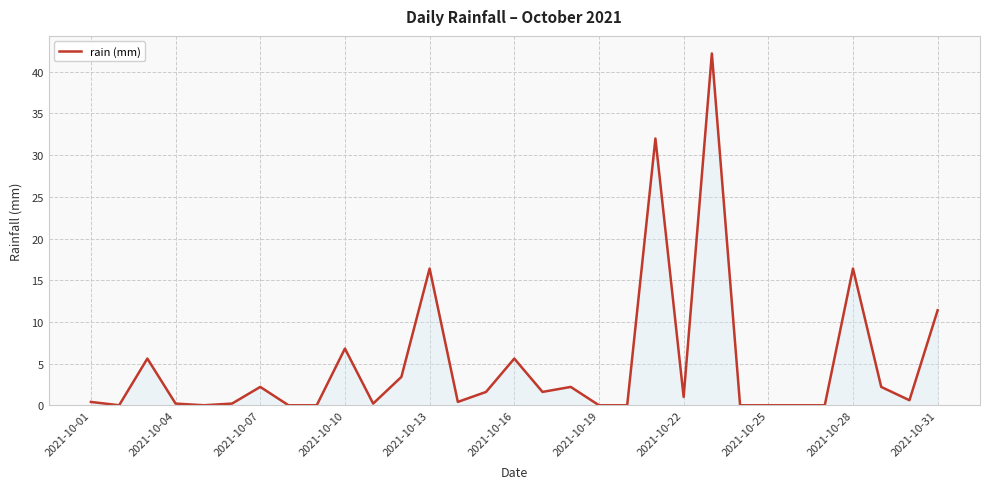

What is the greatest value displayed?

42.2